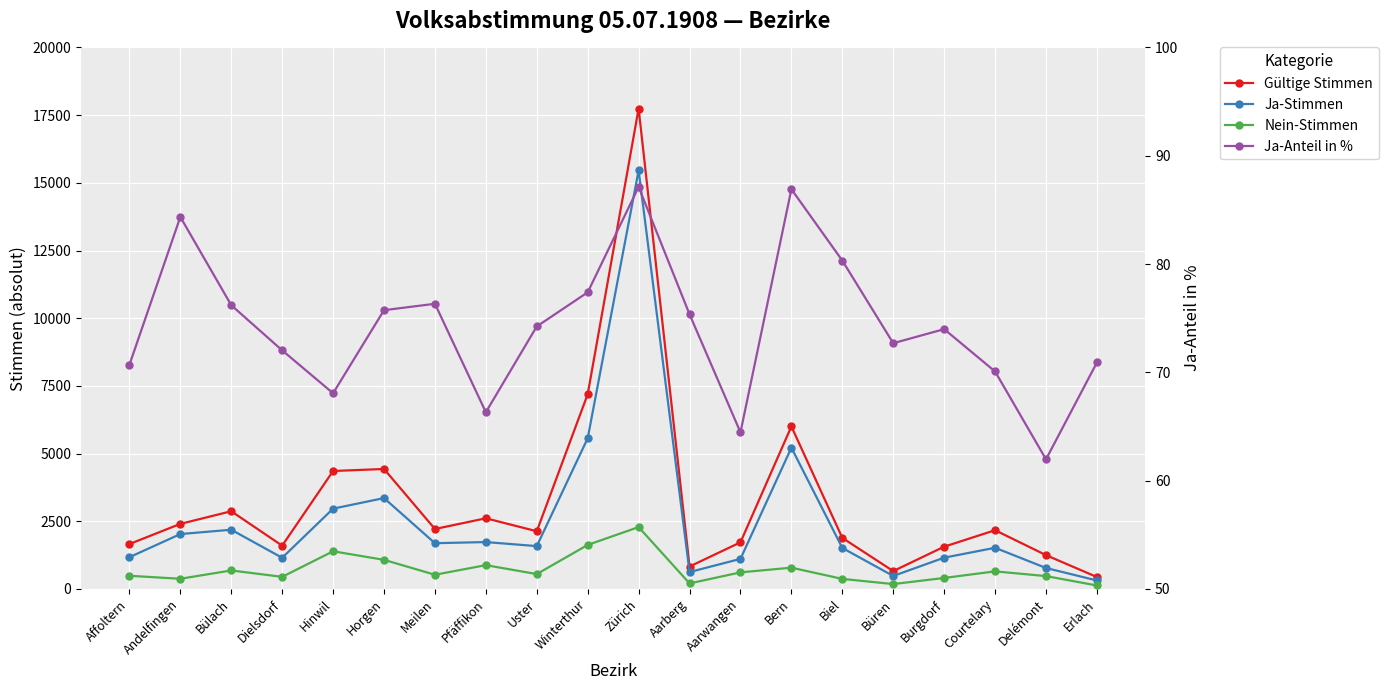

Rank the series by their average value, from lowest to highest.

Ja-Anteil in %, Nein-Stimmen, Ja-Stimmen, Gültige Stimmen